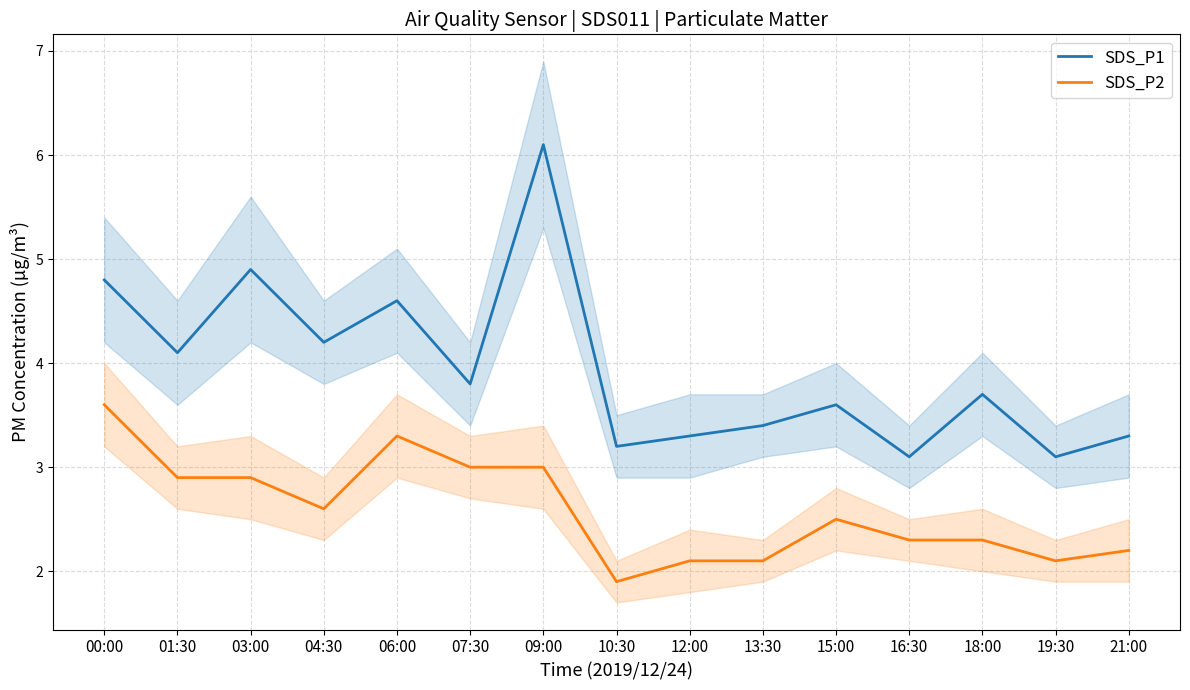

Rank the series at 01:30 from lowest to highest value.

SDS_P2, SDS_P1